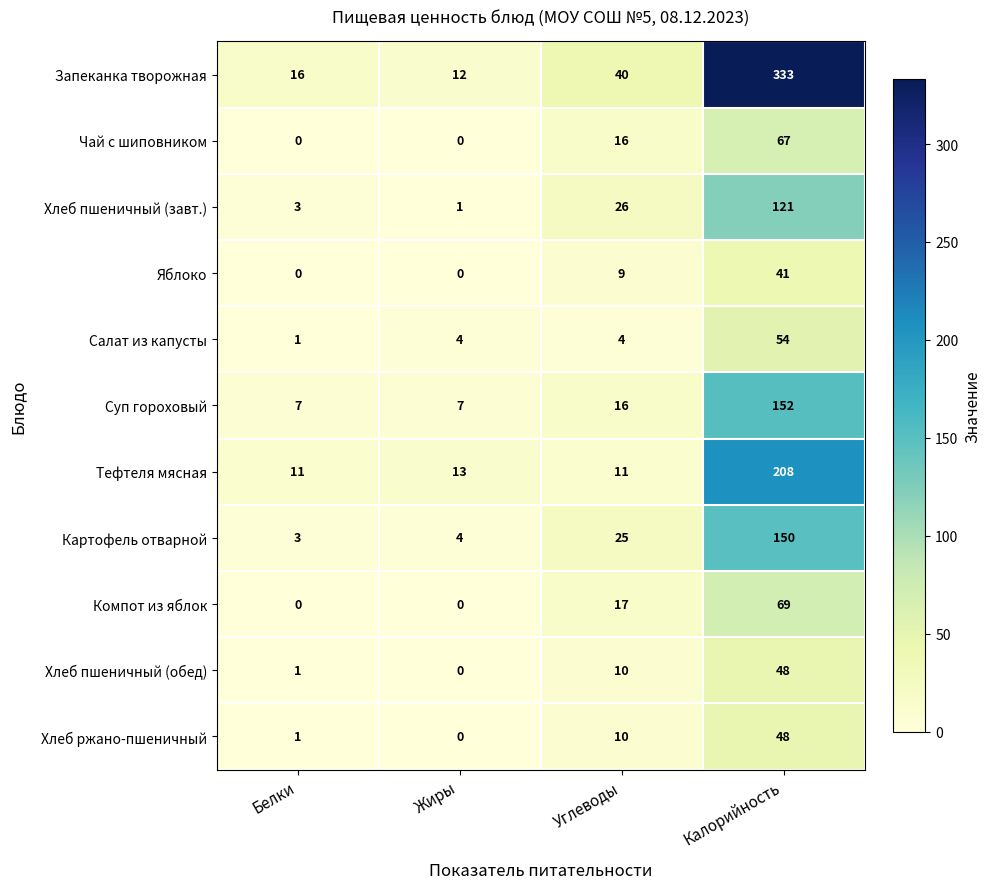

Which series has the widest spread of values?

Запеканка творожная